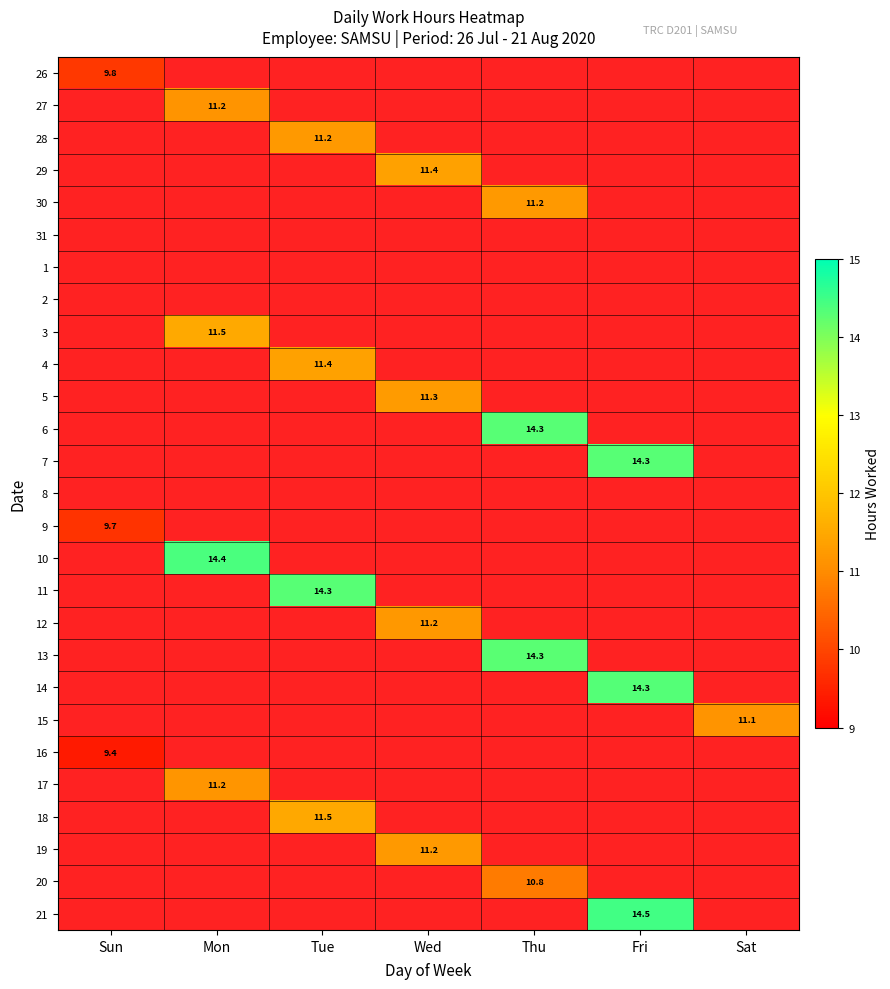

The 14 series shows 14.3 at Fri. True or false?

True